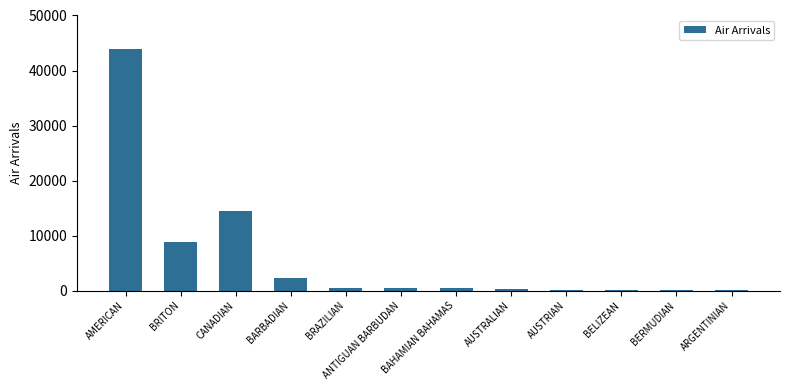

What is the sum of all values?

71769